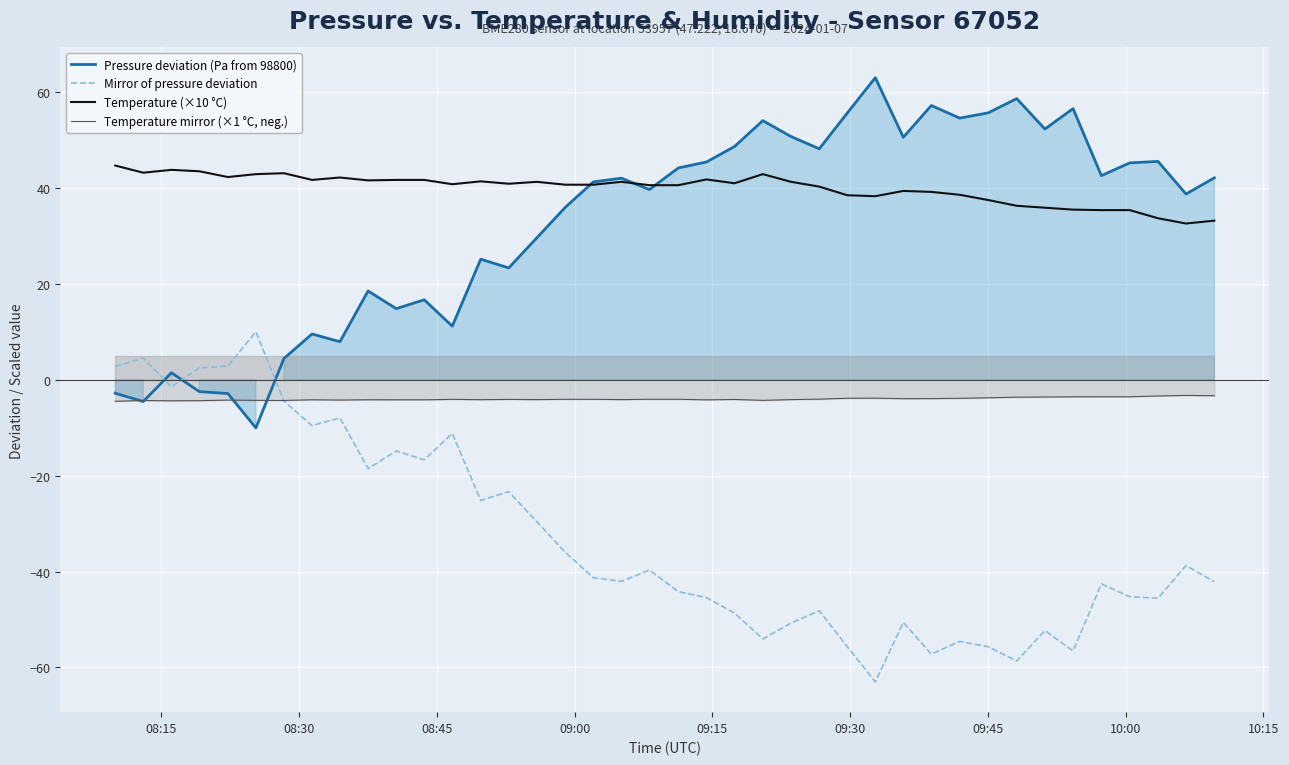

Reading right to left, what are all the values shown in this chart?

Pressure deviation (Pa from 98800): 42.1	38.8	45.6	45.2	42.6	56.6	52.3	58.7	55.7	54.6	57.2	50.6	63.0	55.7	48.2	50.8	54.1	48.7	45.4	44.2	39.7	42.1	41.3	36.0	29.6	23.3	25.2	11.2	16.7	14.8	18.5	7.9	9.6	4.4	-10.0	-2.9	-2.5	1.5	-4.5	-2.8
Mirror of pressure deviation: -42.1	-38.8	-45.6	-45.2	-42.6	-56.6	-52.3	-58.7	-55.7	-54.6	-57.2	-50.6	-63.0	-55.7	-48.2	-50.8	-54.1	-48.7	-45.4	-44.2	-39.7	-42.1	-41.3	-36.0	-29.6	-23.3	-25.2	-11.2	-16.7	-14.8	-18.5	-7.9	-9.6	-4.4	10.0	2.9	2.5	-1.5	4.5	2.8
Temperature (×10 °C): 33.2	32.6	33.7	35.4	35.4	35.5	35.9	36.3	37.5	38.6	39.2	39.4	38.3	38.5	40.3	41.3	42.9	41.0	41.8	40.6	40.6	41.3	40.7	40.7	41.3	40.9	41.4	40.8	41.7	41.7	41.6	42.2	41.7	43.1	42.9	42.3	43.5	43.8	43.2	44.7
Temperature mirror (×1 °C, neg.): -3.3	-3.3	-3.4	-3.5	-3.5	-3.5	-3.6	-3.6	-3.8	-3.9	-3.9	-3.9	-3.8	-3.9	-4.0	-4.1	-4.3	-4.1	-4.2	-4.1	-4.1	-4.1	-4.1	-4.1	-4.1	-4.1	-4.1	-4.1	-4.2	-4.2	-4.2	-4.2	-4.2	-4.3	-4.3	-4.2	-4.3	-4.4	-4.3	-4.5